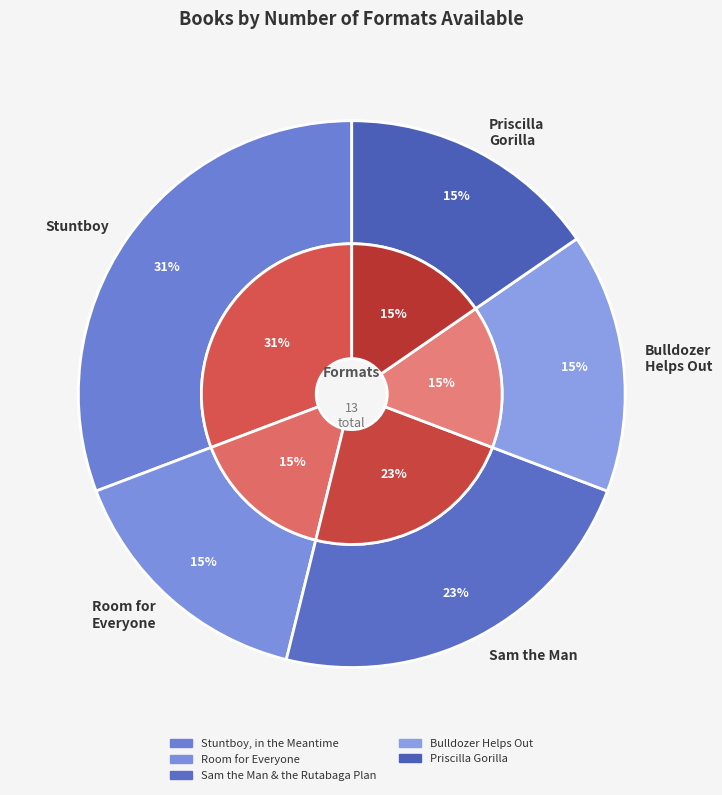

What is the smallest slice in the pie chart?

Room for Everyone